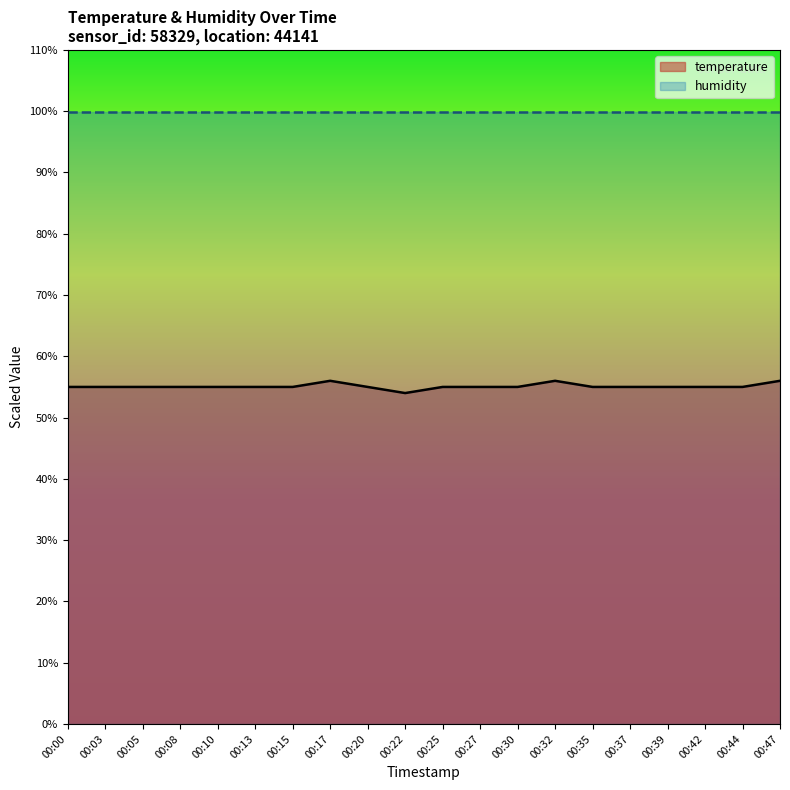

Which label corresponds to the largest value in the chart?

00:17